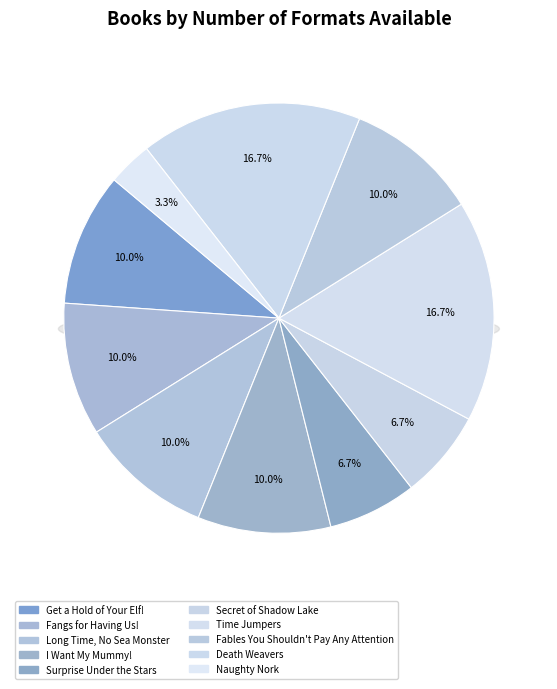

True or false: Surprise Under the Stars accounts for 1% of the total.

False